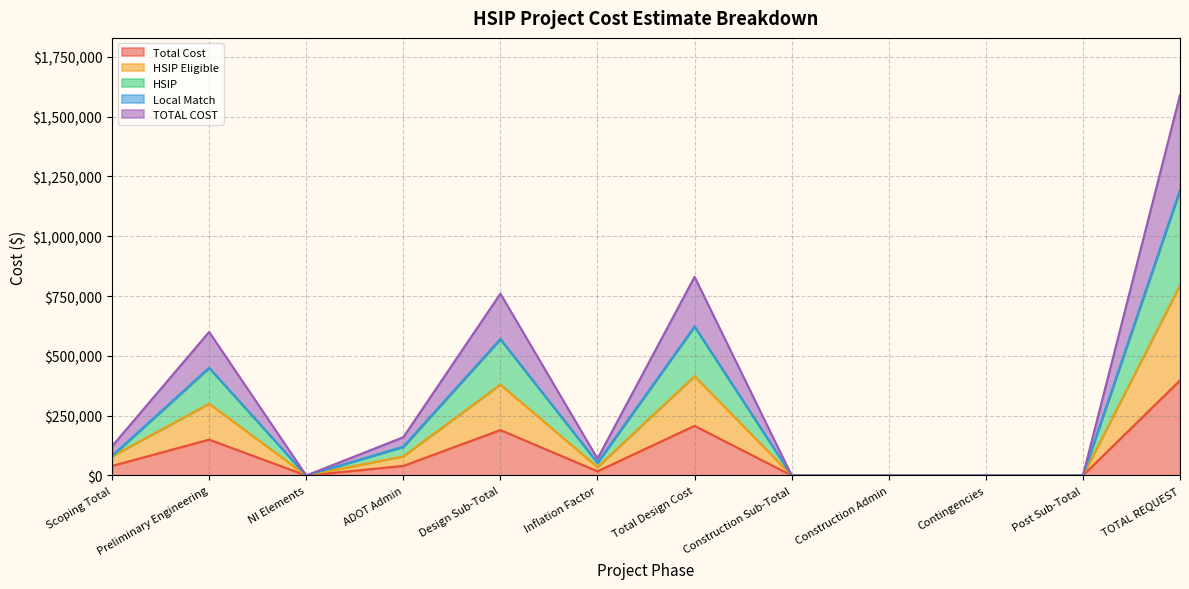

At which category is the sum across all series the highest?

TOTAL REQUEST